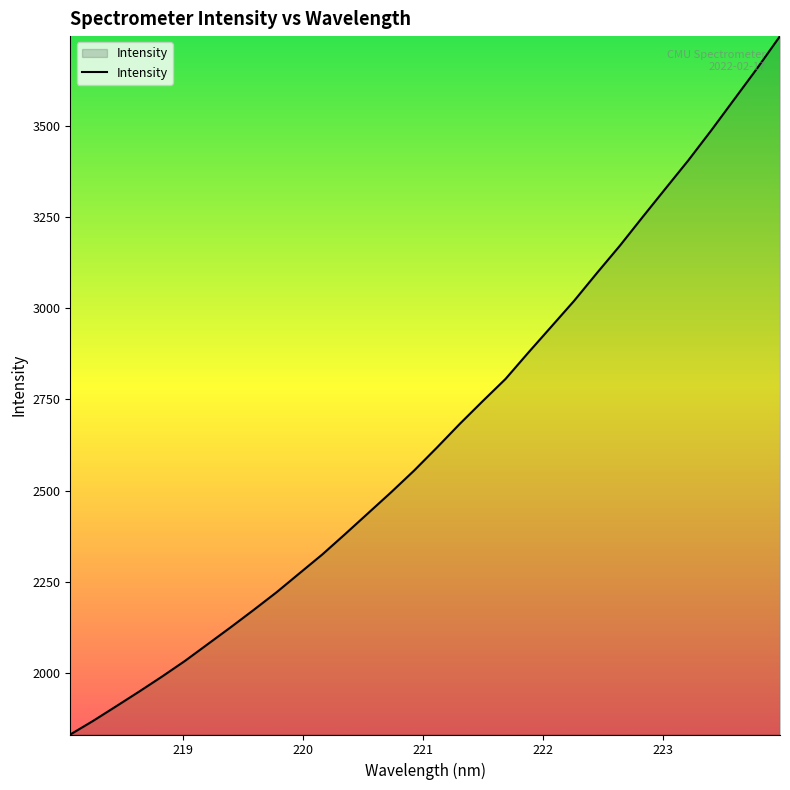

Does the chart display data point markers on the line(s)?

No